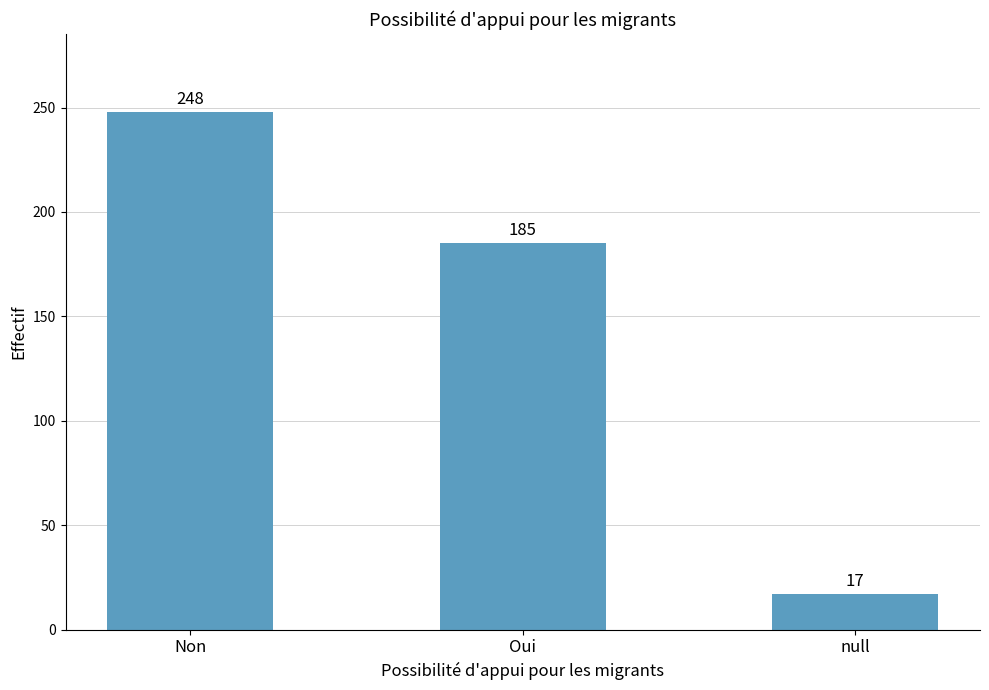

Does the chart contain stacked bars?

No